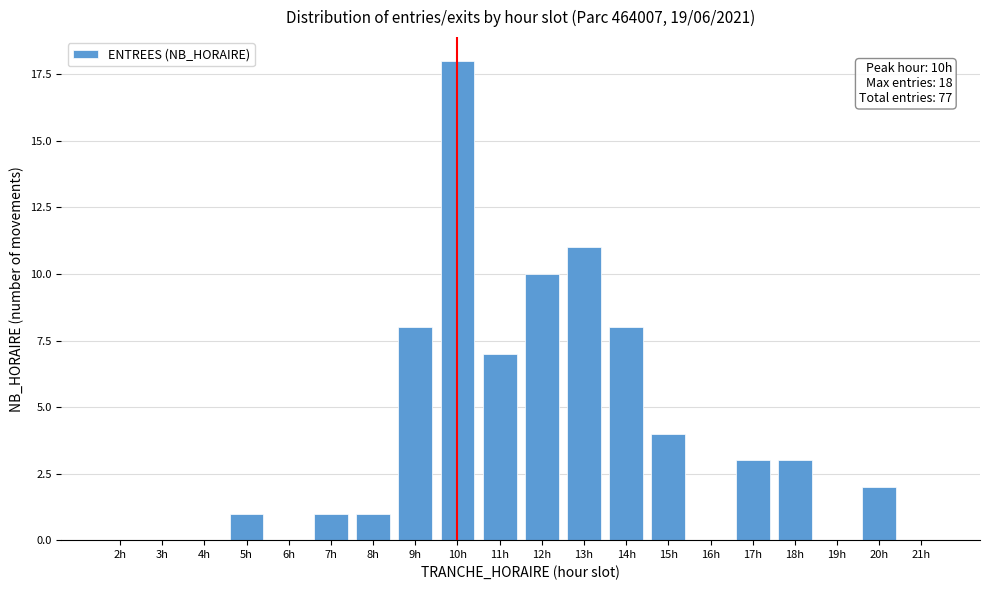

Reading right to left, transcribe all the data shown in this chart.

21h=0	20h=2	19h=0	18h=3	17h=3	16h=0	15h=4	14h=8	13h=11	12h=10	11h=7	10h=18	9h=8	8h=1	7h=1	6h=0	5h=1	4h=0	3h=0	2h=0